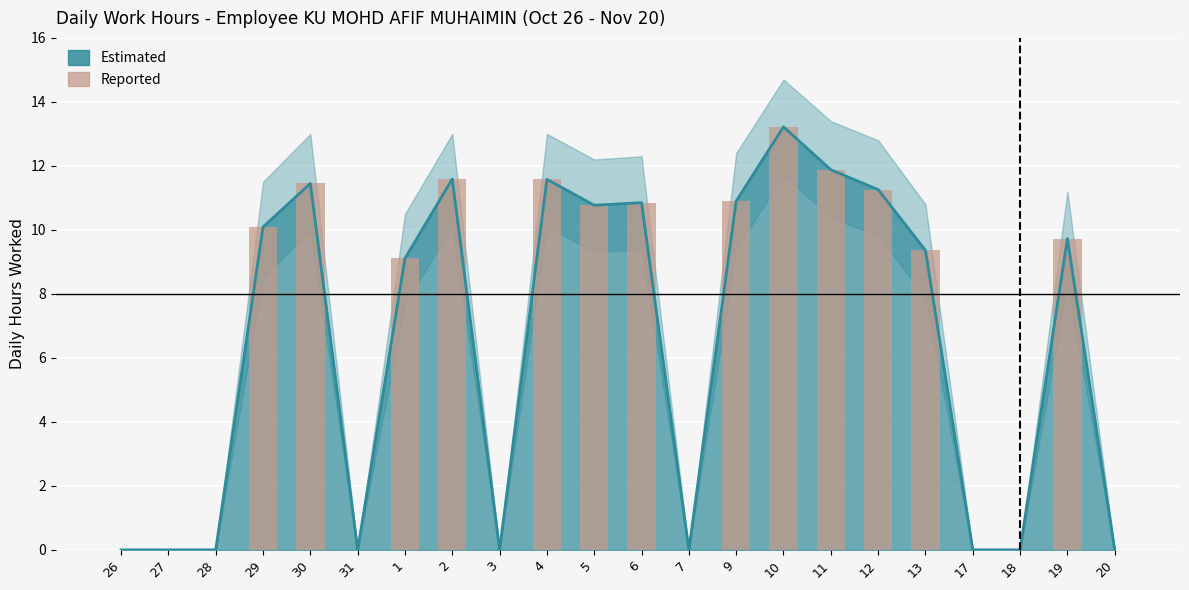

What are all the series names shown in the legend?

Estimated, Reported